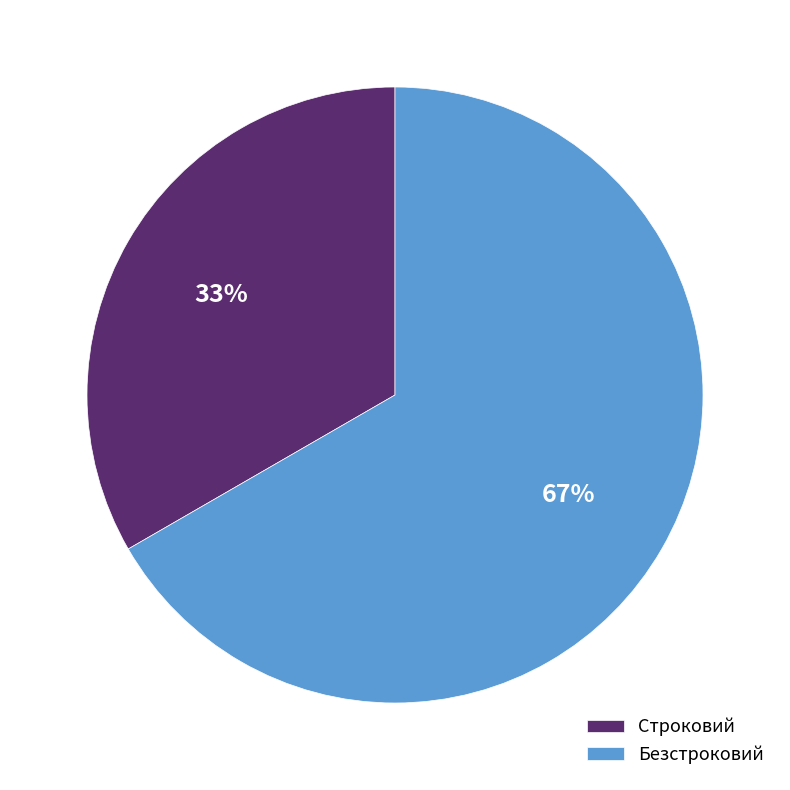

Combined, do Строковий and Безстроковий account for over 50%?

Yes